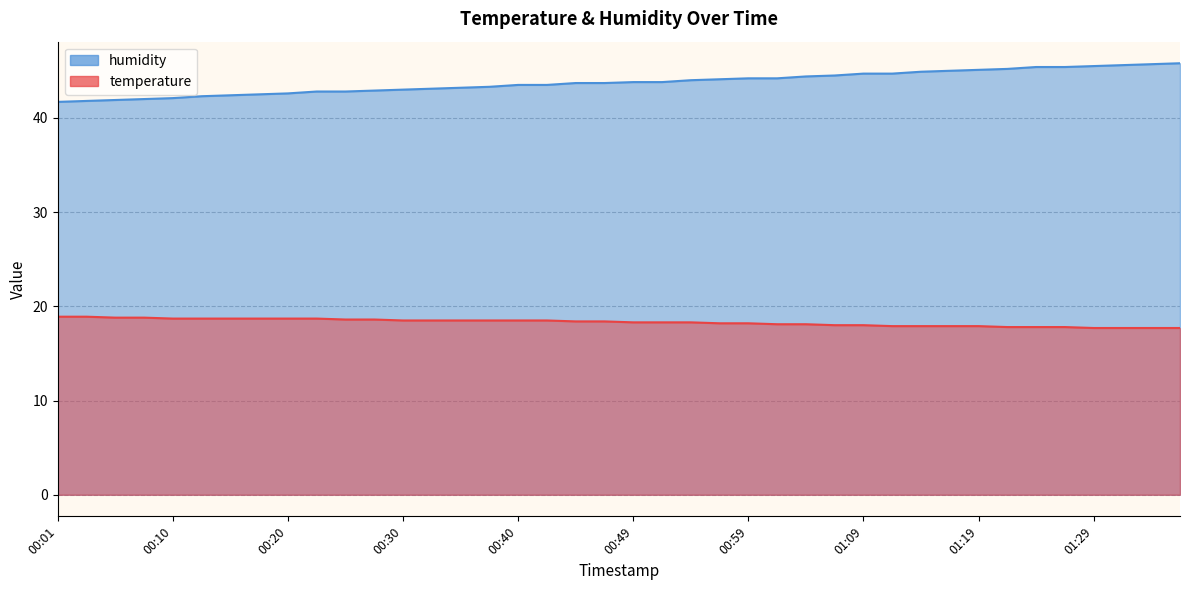

The humidity series shows 24.0 at 01:19. True or false?

False